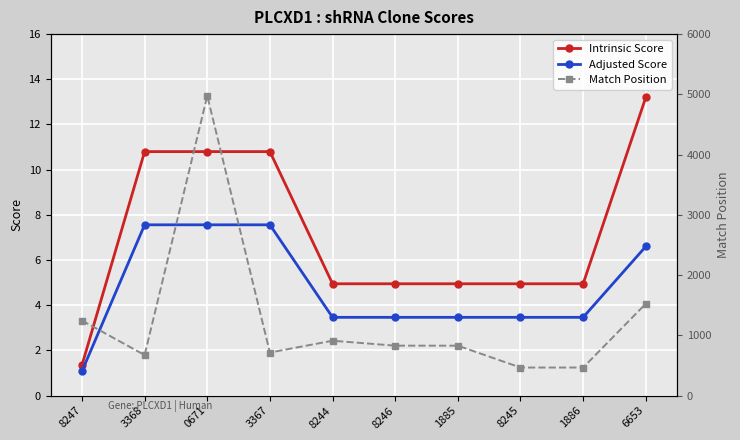

Count the number of categories in the chart.

10